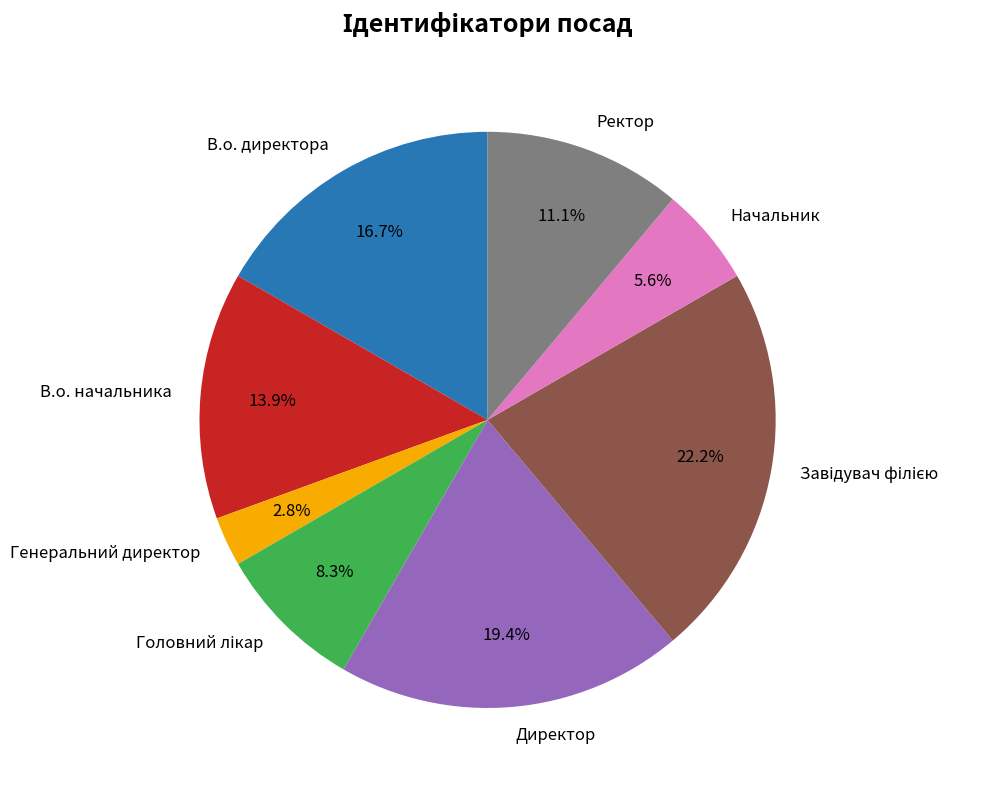

Count the number of slices in the pie.

8